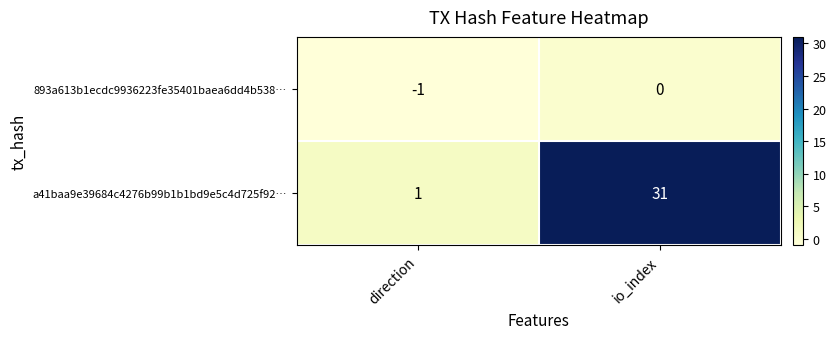

Which label corresponds to the largest value in the chart?

io_index